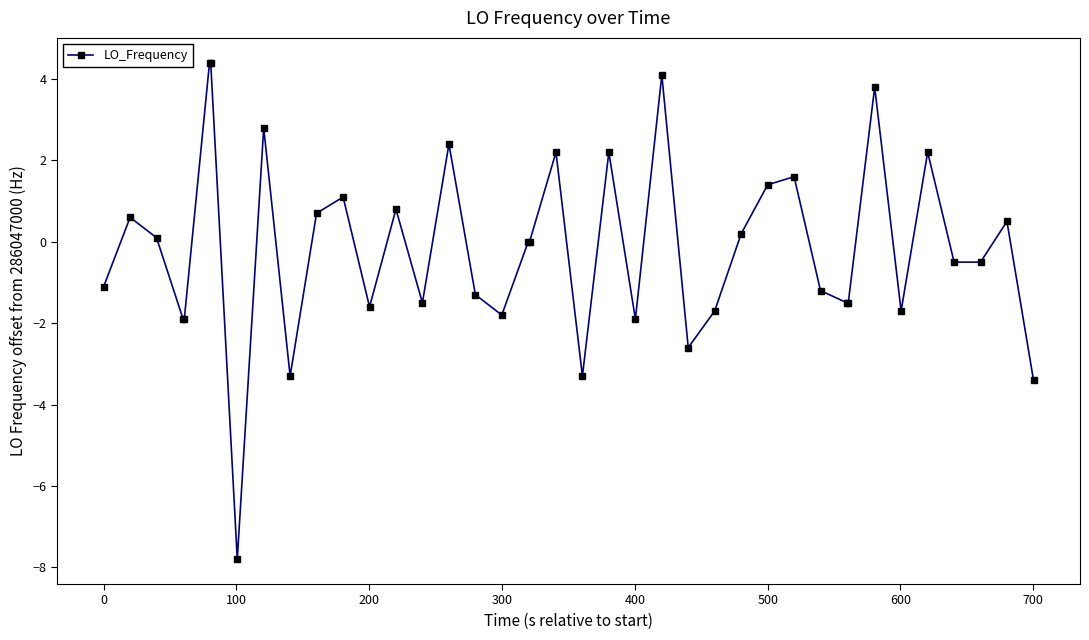

What is the value of the 4th point from the left?

-1.9